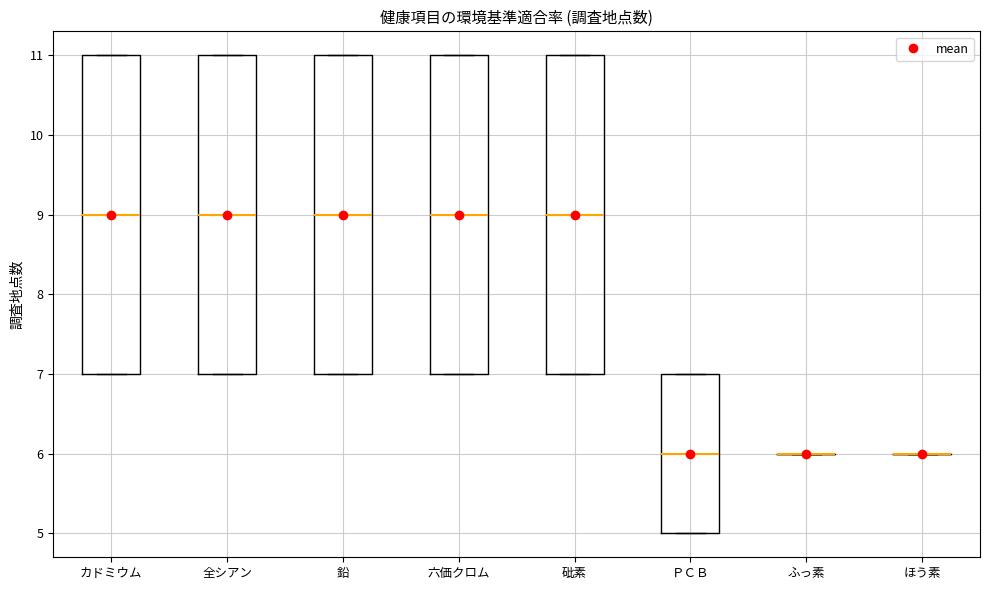

Where is the upper edge of the box for カドミウム on the y-axis? The values are not printed on the chart, so give them approximately, as read against the axis.

11